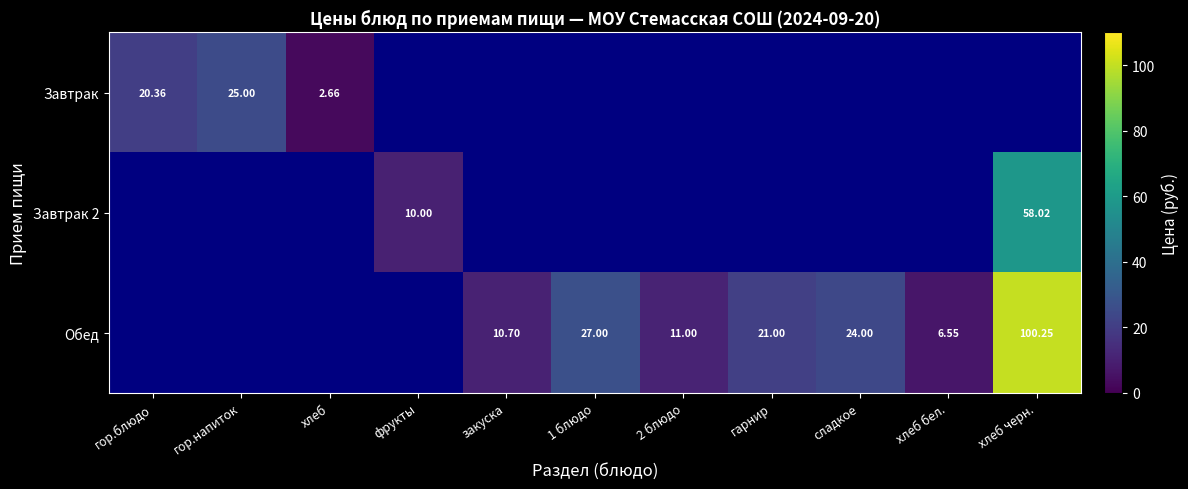

What is the difference between the Обед values at 1 блюдо and хлеб бел.?

20.4